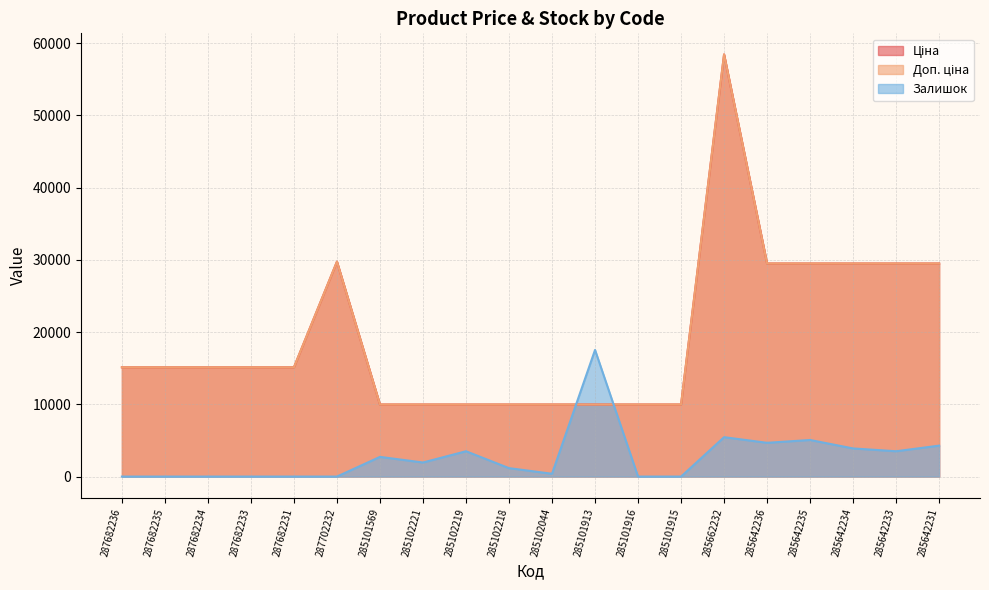

At which label is Залишок closest to 8763?

285662232